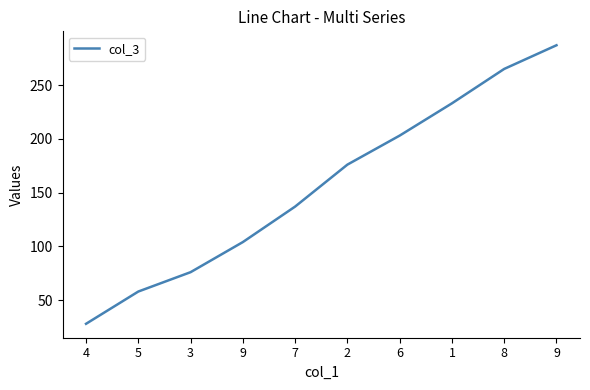

Approximately how many times larger is the value at 2 compared to 1?

0.8